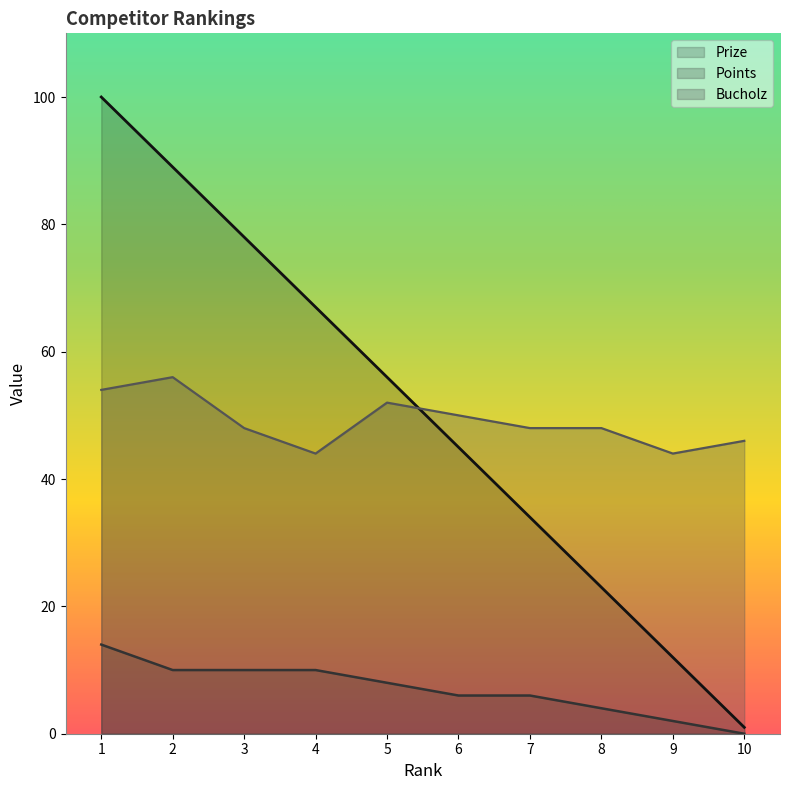

Between 5 and 6, which series saw the biggest shift?

Prize